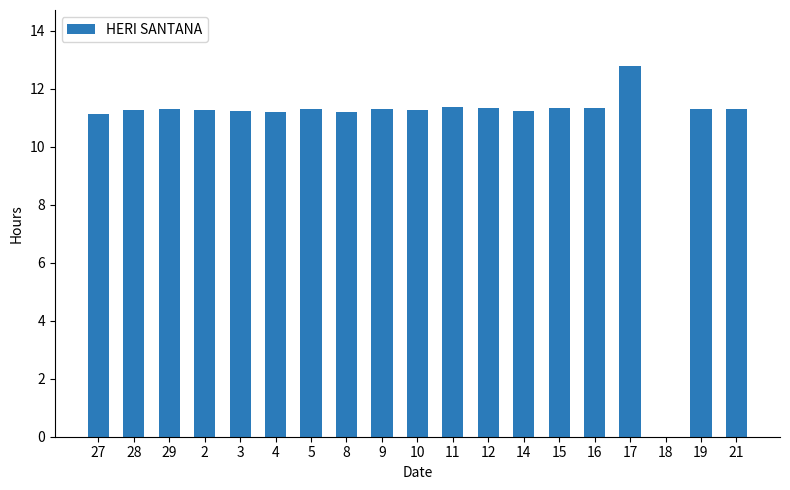

What is the approximate value at 21?

11.3